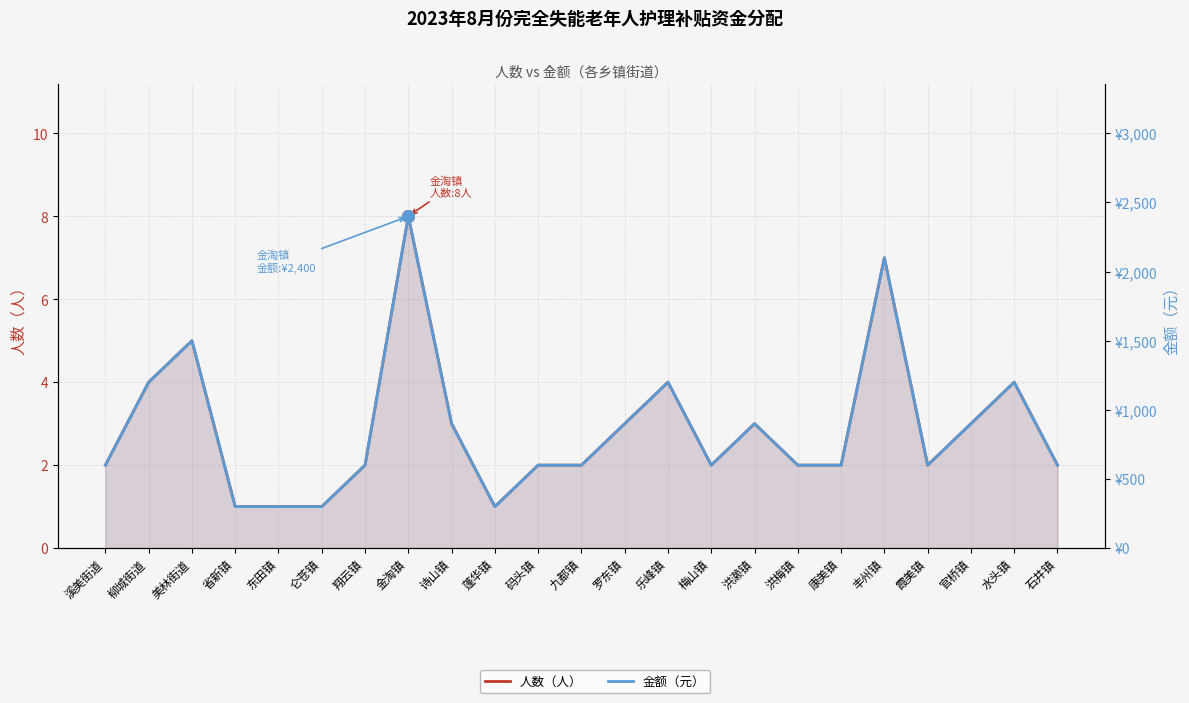

At which category is the sum across all series the highest?

金淘镇